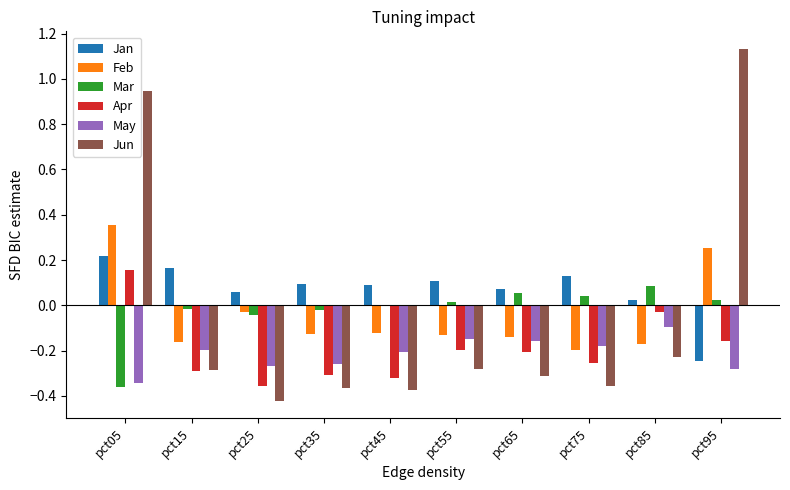

Is it true that Jan equals 0.1 at pct55?

True